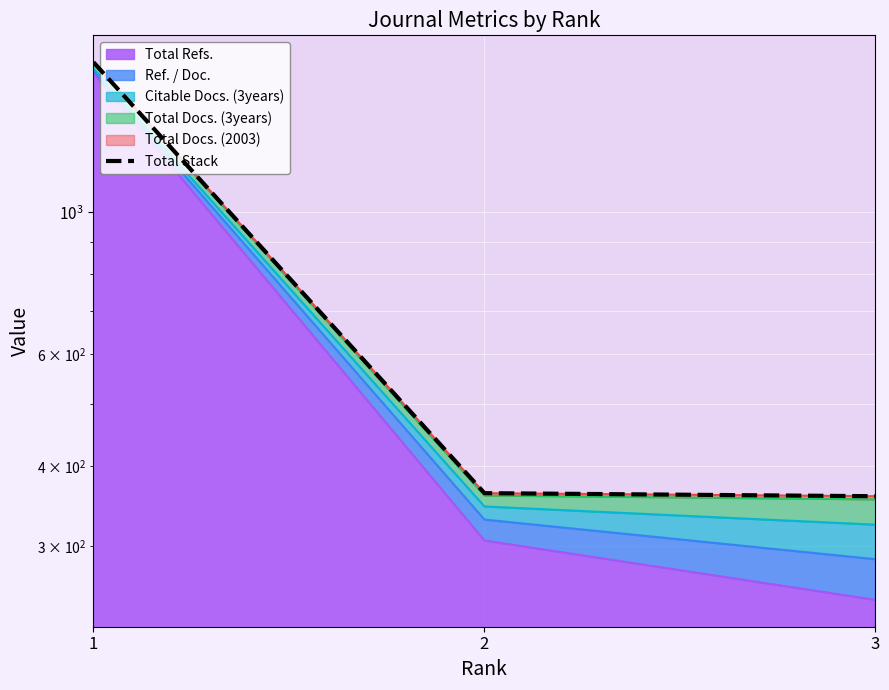

Between 3 and 2, which is larger?

2